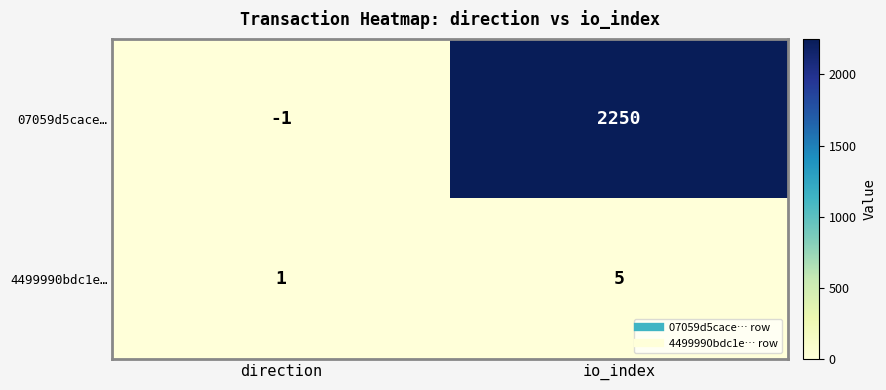

How many data points does each series have?

2